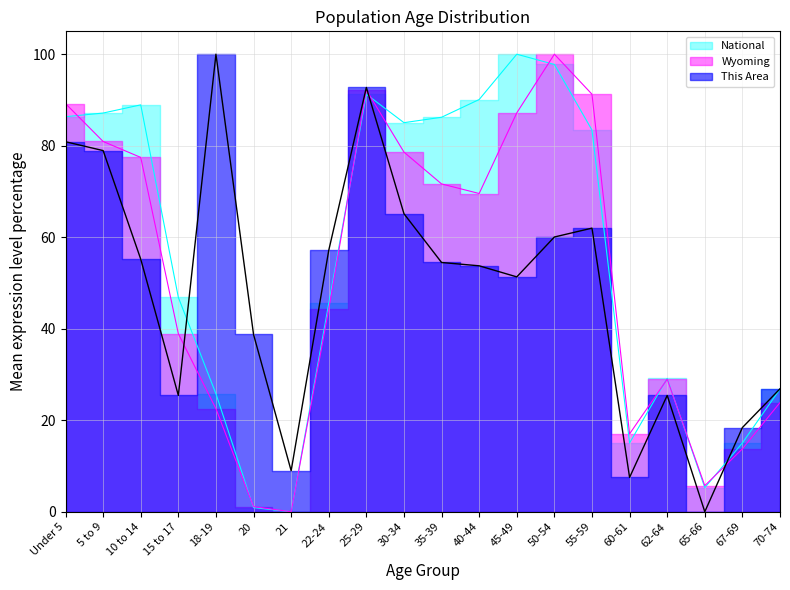

Which category has the highest value across all series?

18-19